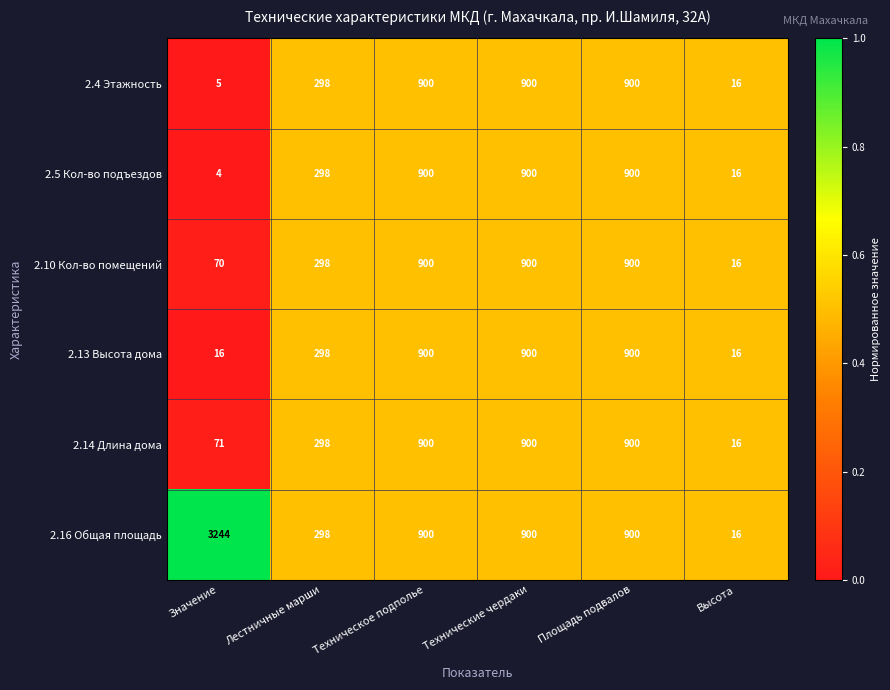

Which series has the largest total across all categories?

2.16 Общая площадь